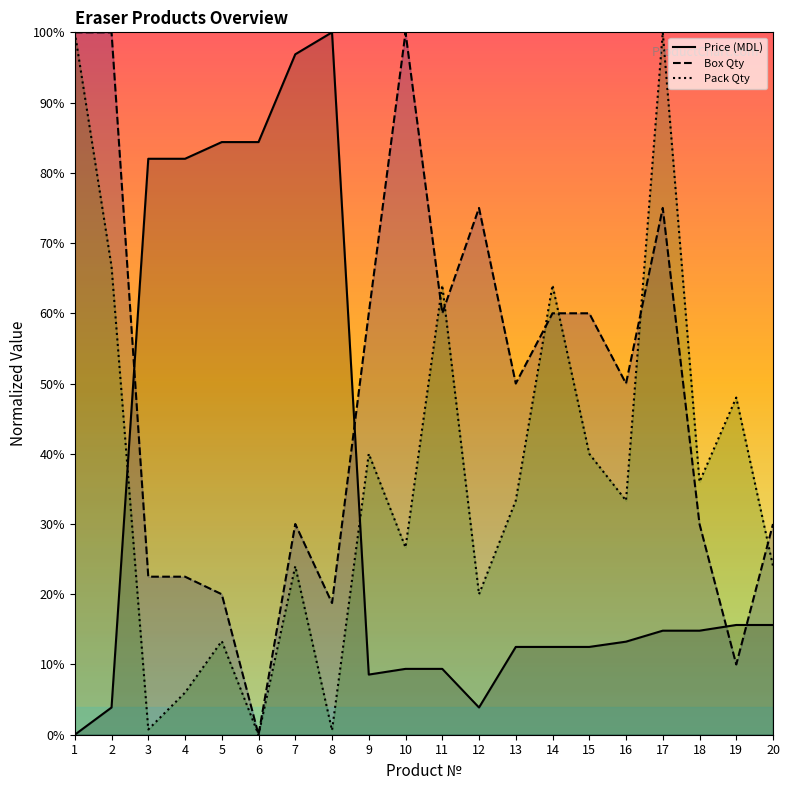

At how many categories does at least one series exceed 25?

20